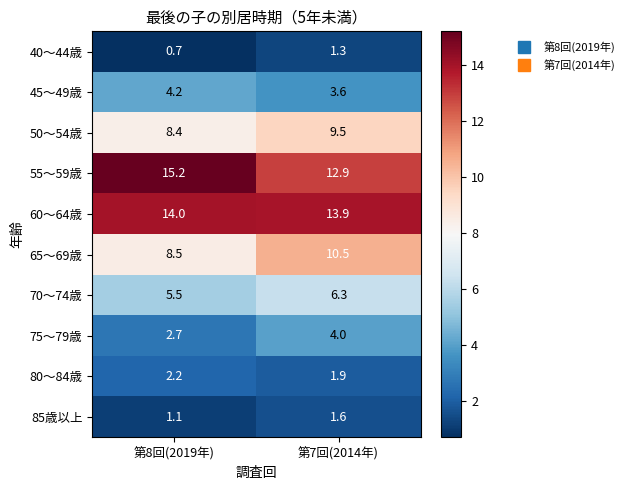

The value of 55～59歳 at 第8回(2019年) is 3.3. True or false?

False